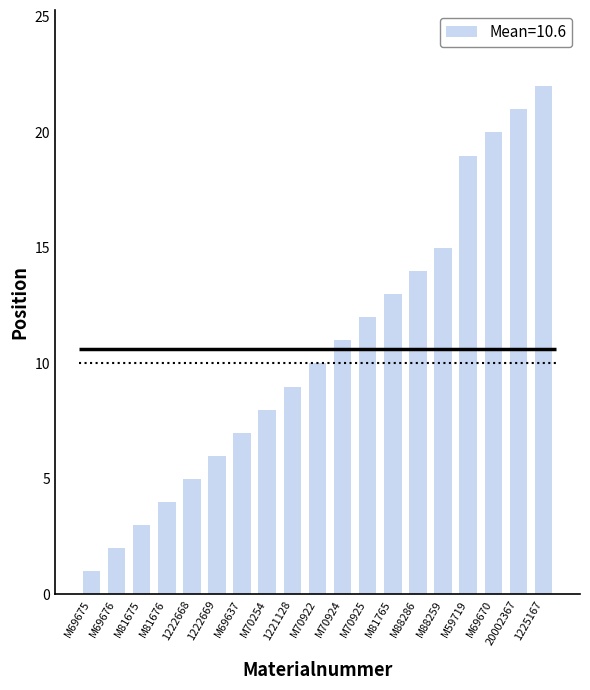

Reading left to right, list all the values displayed in this chart.

1	2	3	4	5	6	7	8	9	10	11	12	13	14	15	19	20	21	22